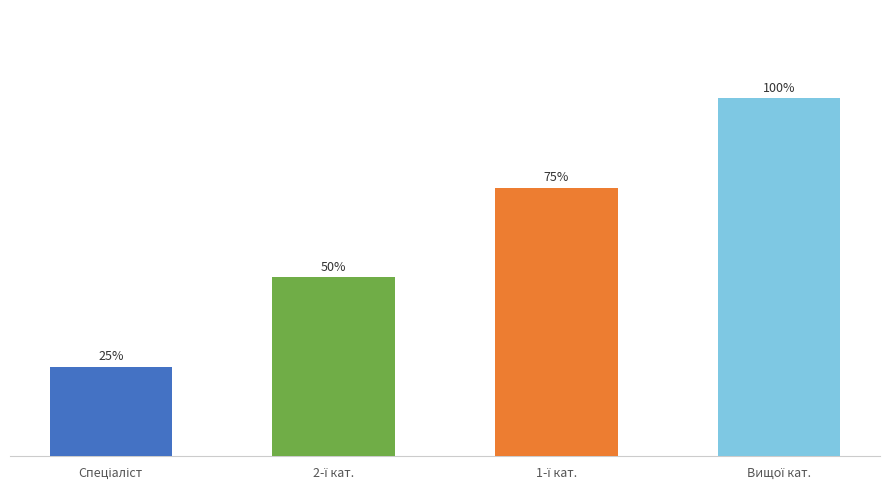

Rank the categories by value from highest to lowest.

Вищої кат., 1-ї кат., 2-ї кат., Спеціаліст